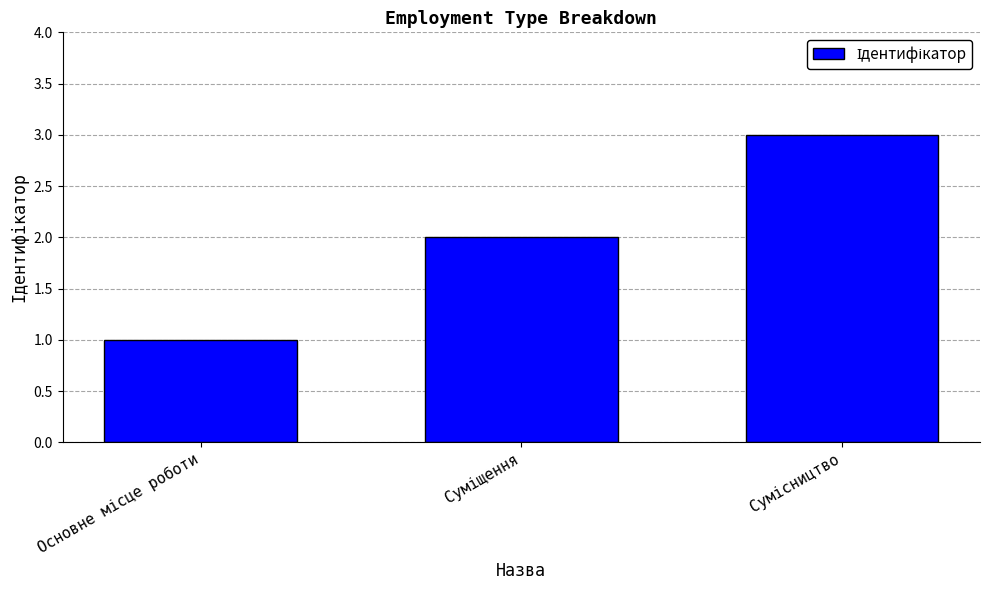

What is the difference between the maximum and minimum values?

2